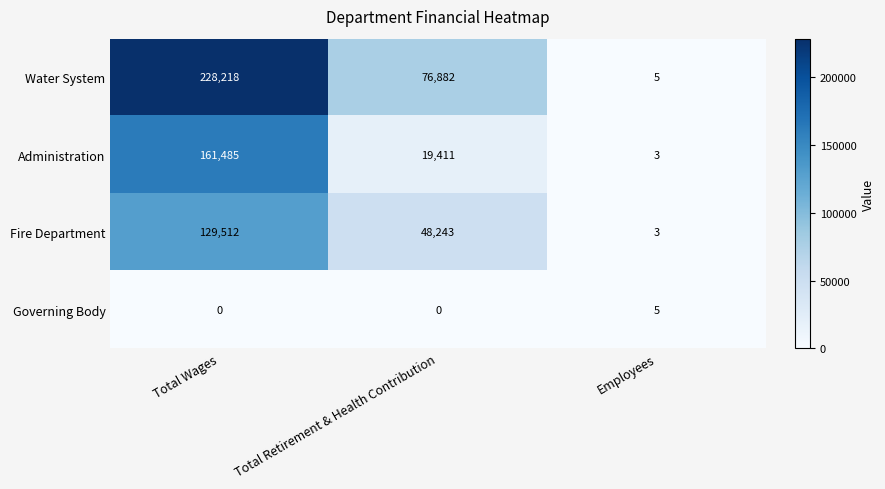

Which series has the largest total across all categories?

Water System